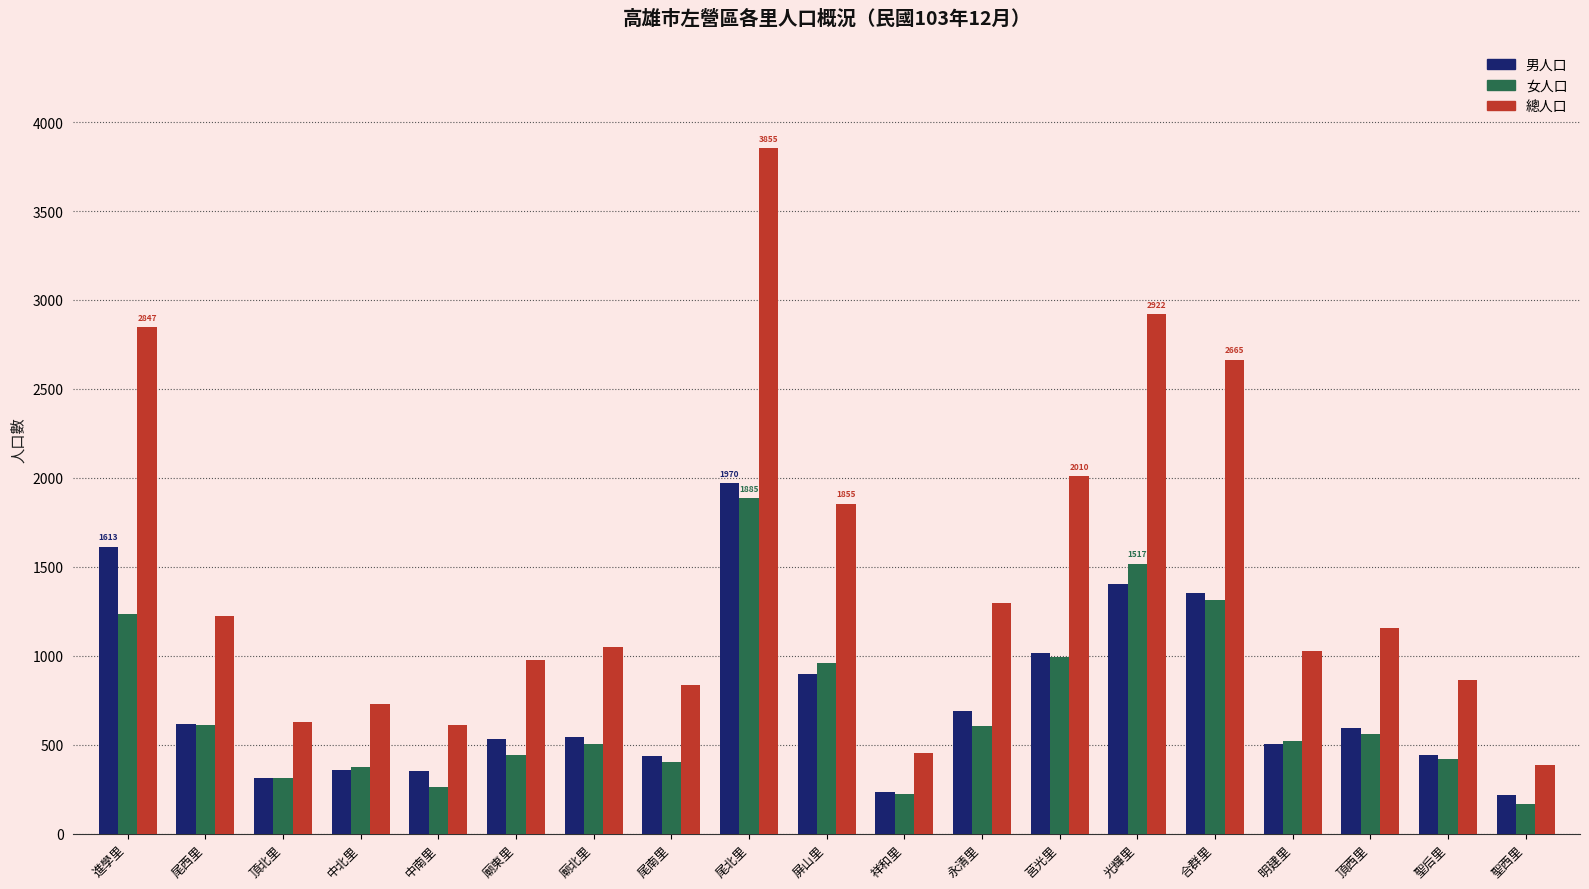

What value does the 女人口 series have at 祥和里?

221